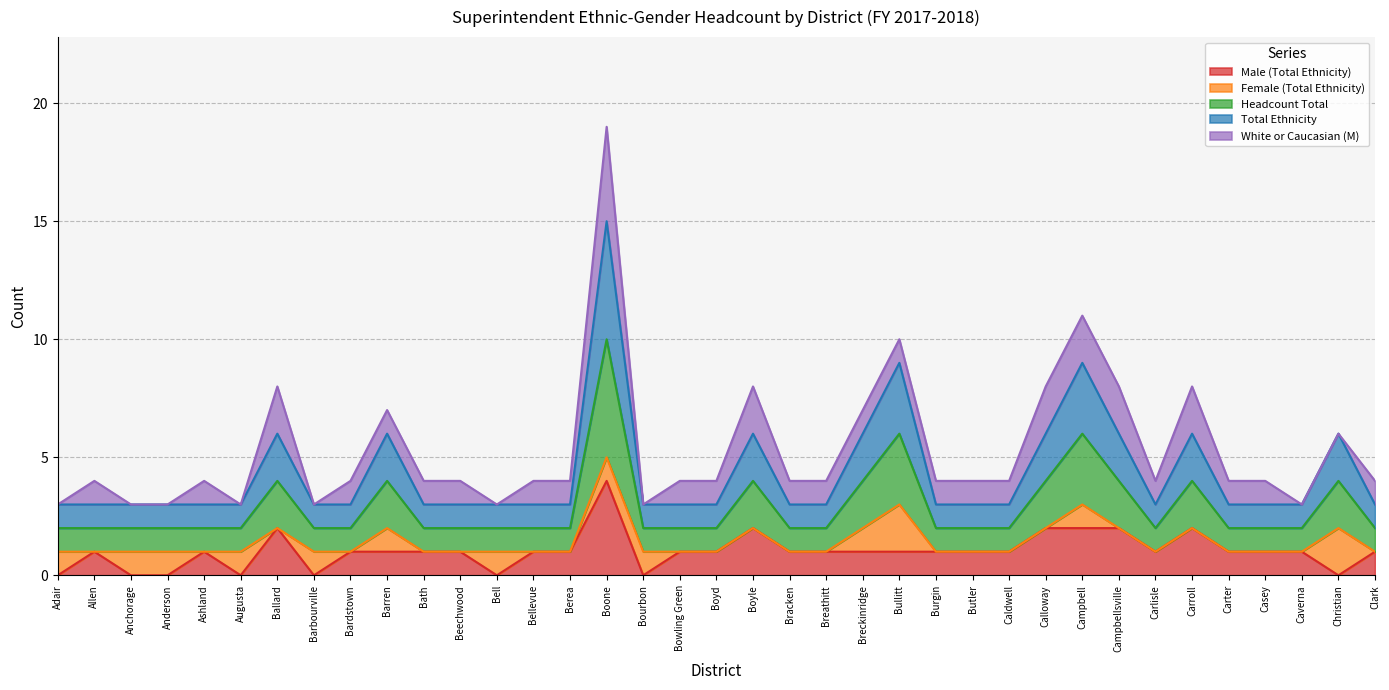

True or false: Male (Total Ethnicity) and Total Ethnicity intersect in this chart.

False